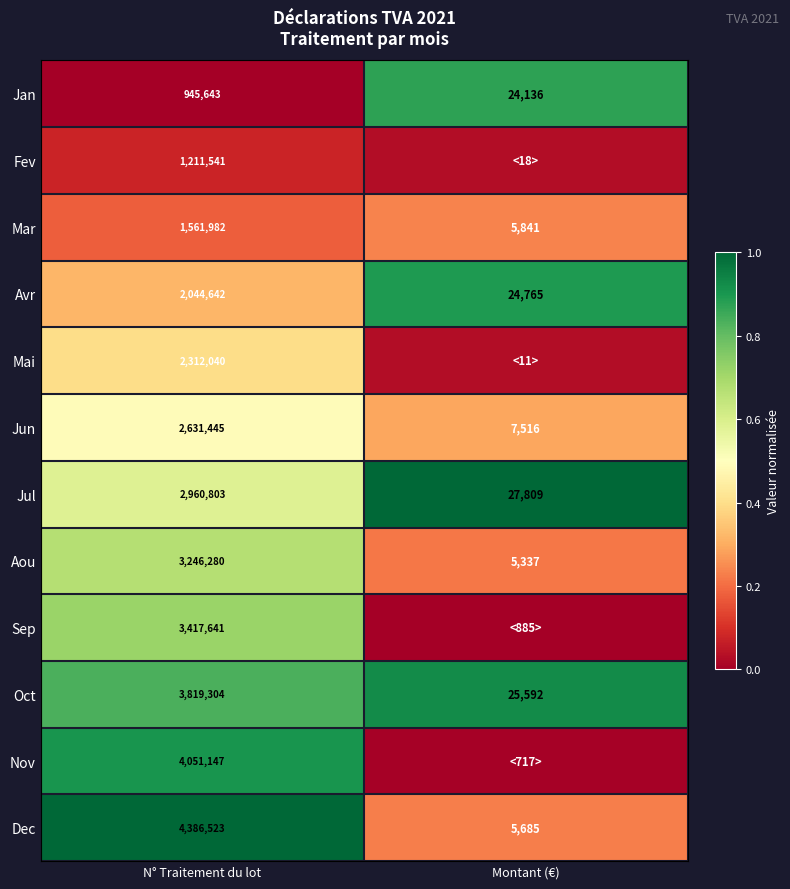

Is the value of Dec at N° Traitement du lot greater than the value of Jan at N° Traitement du lot?

Yes